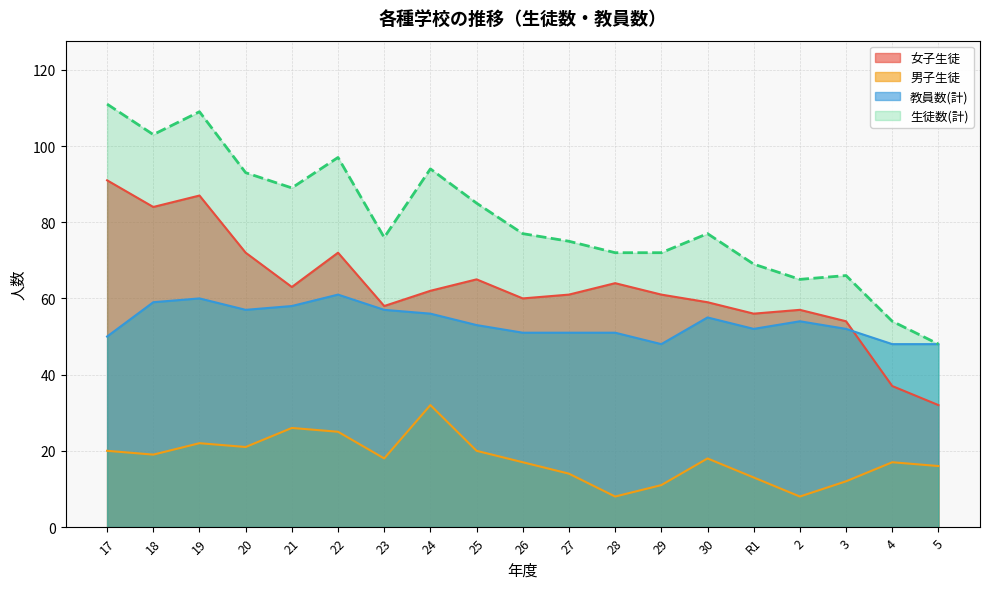

Where does the 教員数(計) series first go above 53?

18